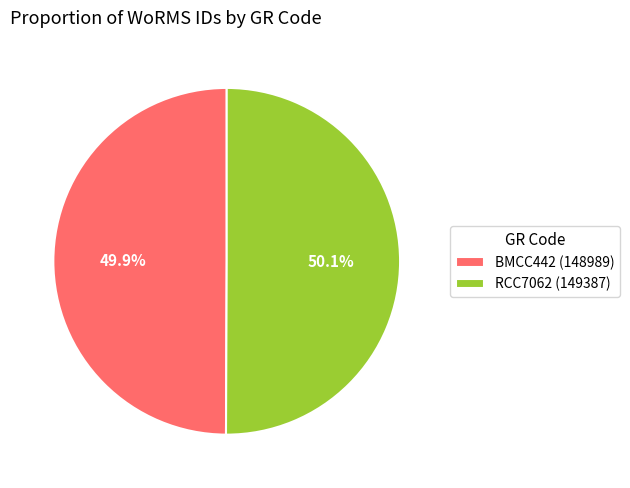

What percentage is the BMCC442 slice, to the nearest percent?

50%